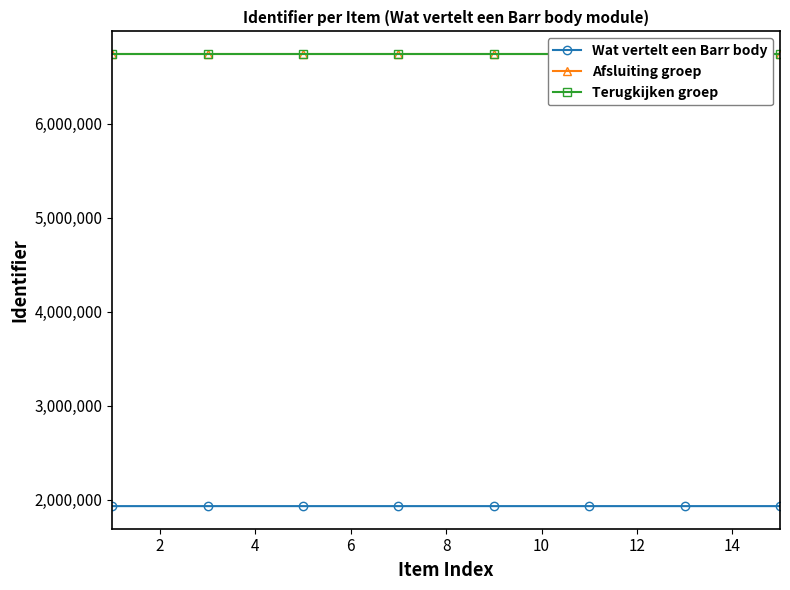

True or false: Wat vertelt een Barr body has more than 0 points higher than both neighbors.

True